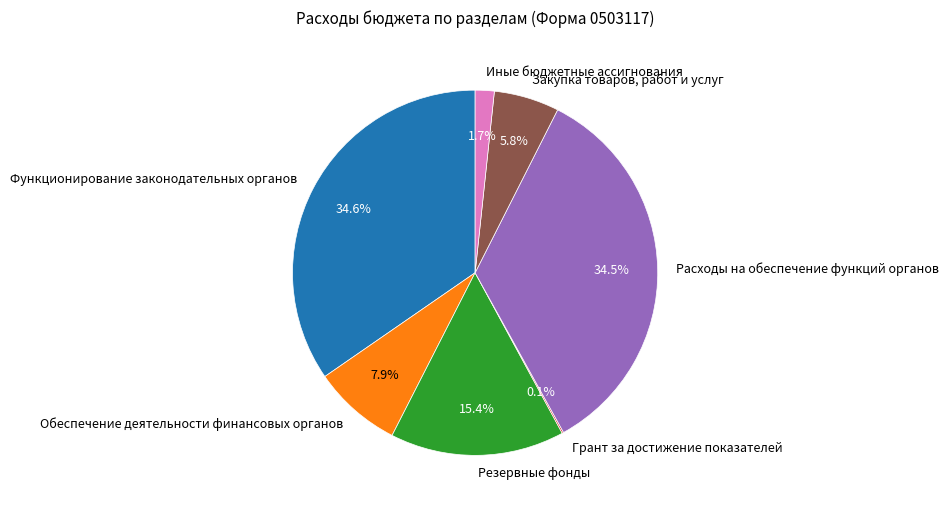

How much of the chart is everything except Иные бюджетные ассигнования?

98.3%